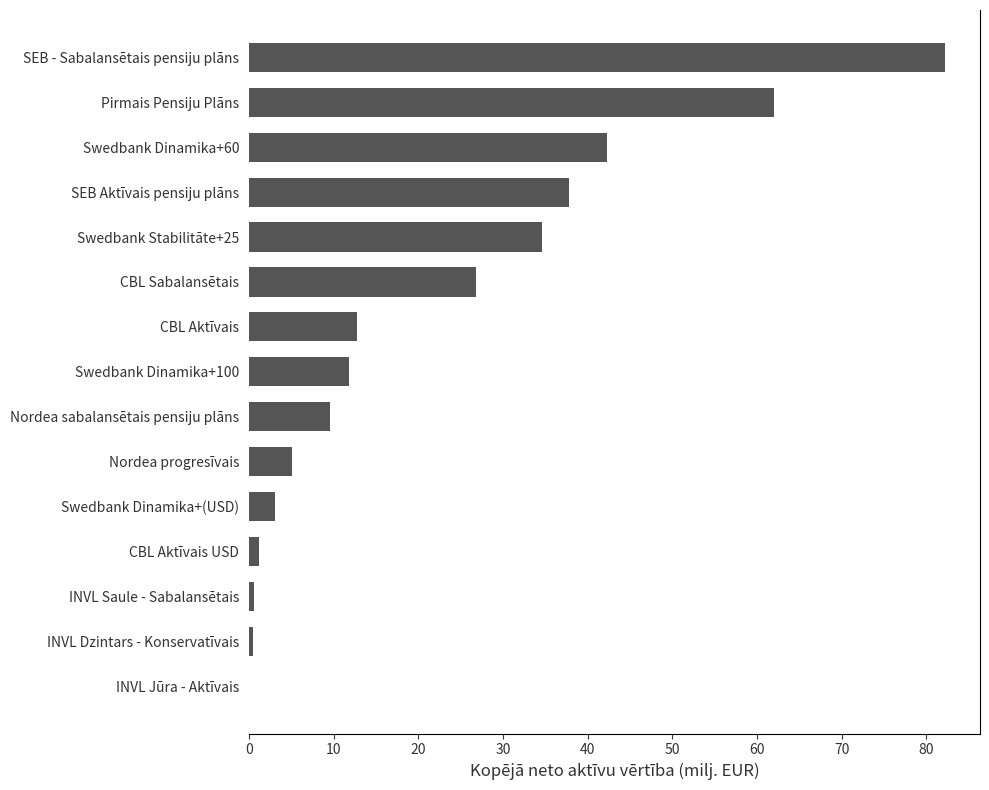

At which label is the value closest to 41?

Swedbank Dinamika+60